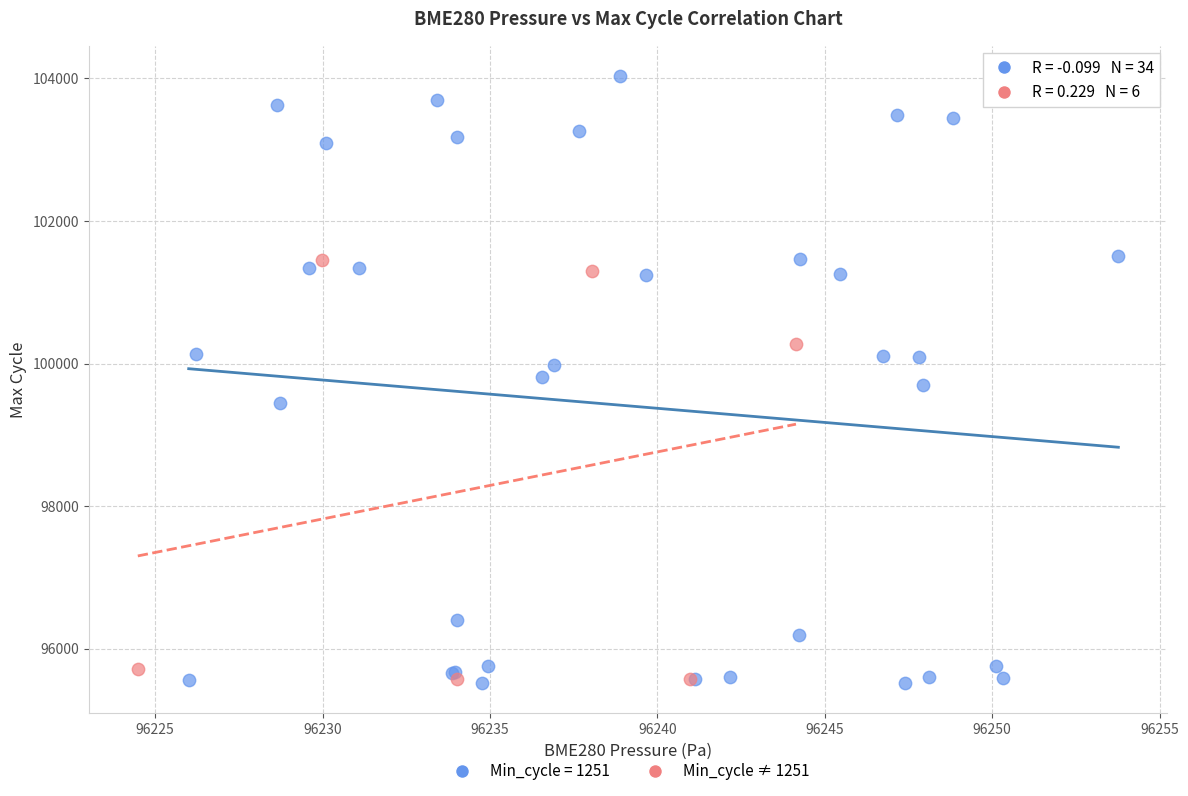

Which series has the widest spread of Y values?

Min_cycle = 1251